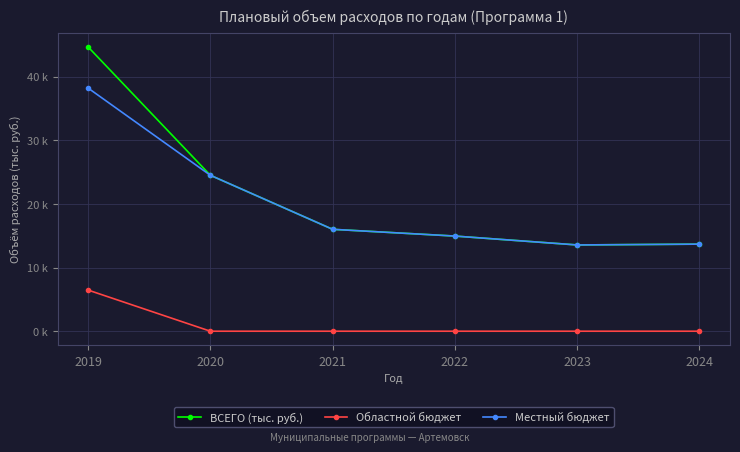

At how many categories does at least one series exceed 4466?

6